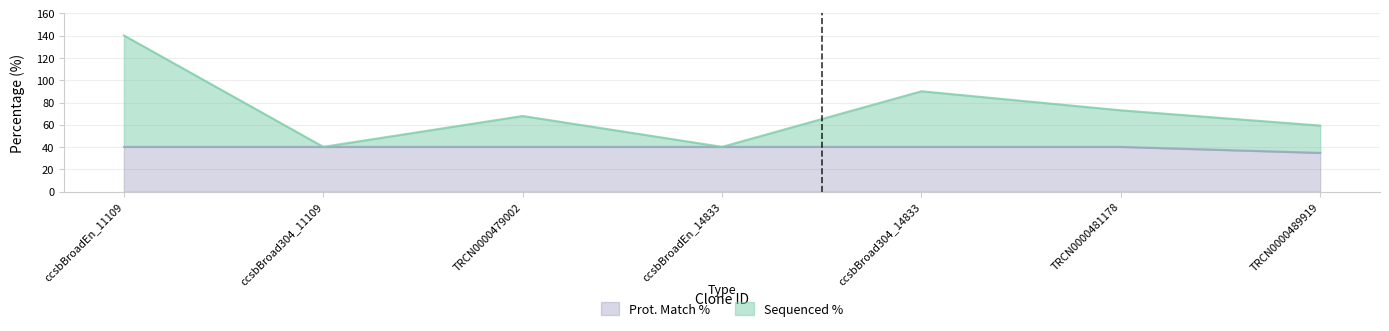

What is the sum of all Sequenced % values?

510.9